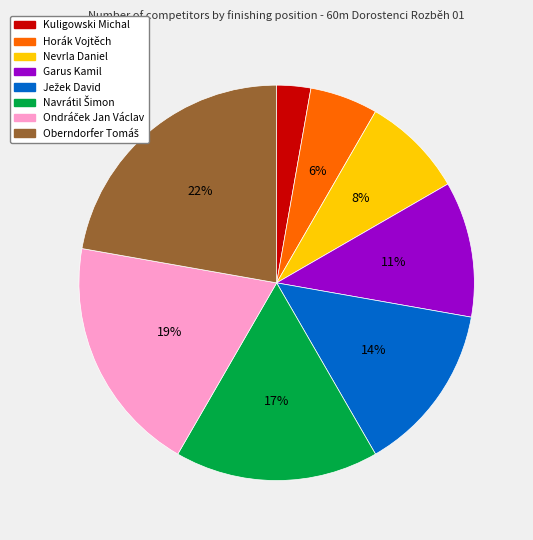

How many segments does this pie chart have?

8